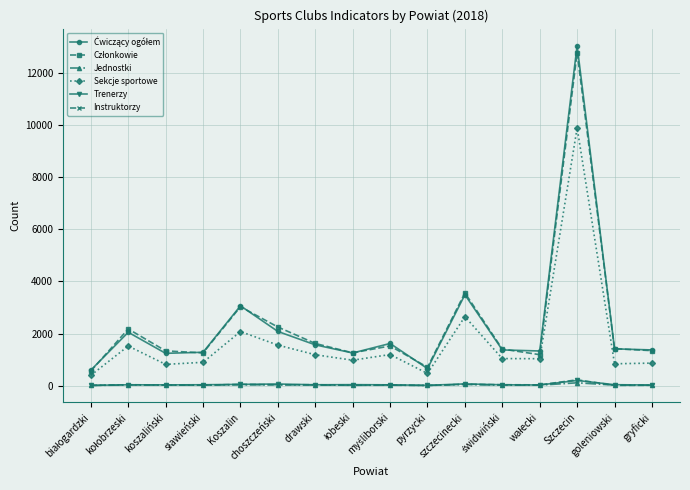

What is the average value of the Jednostki series?

34